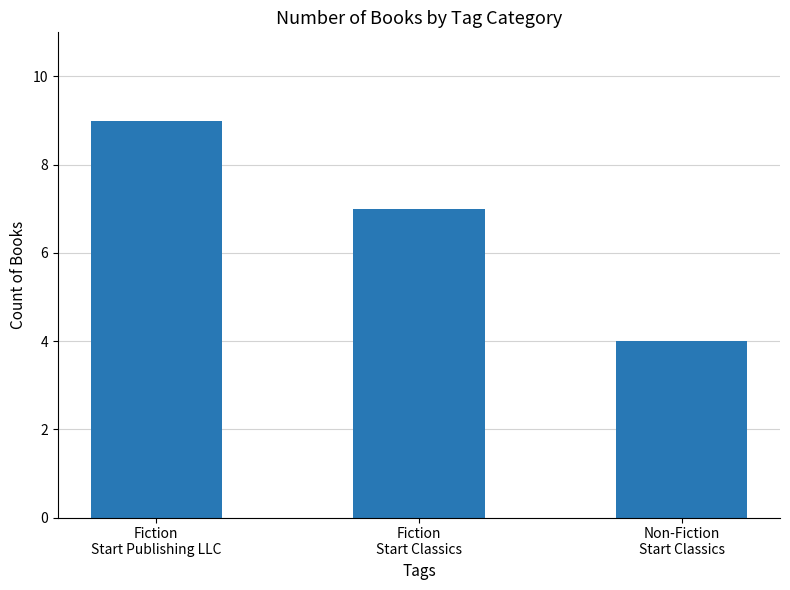

What is the sum of all values?

20